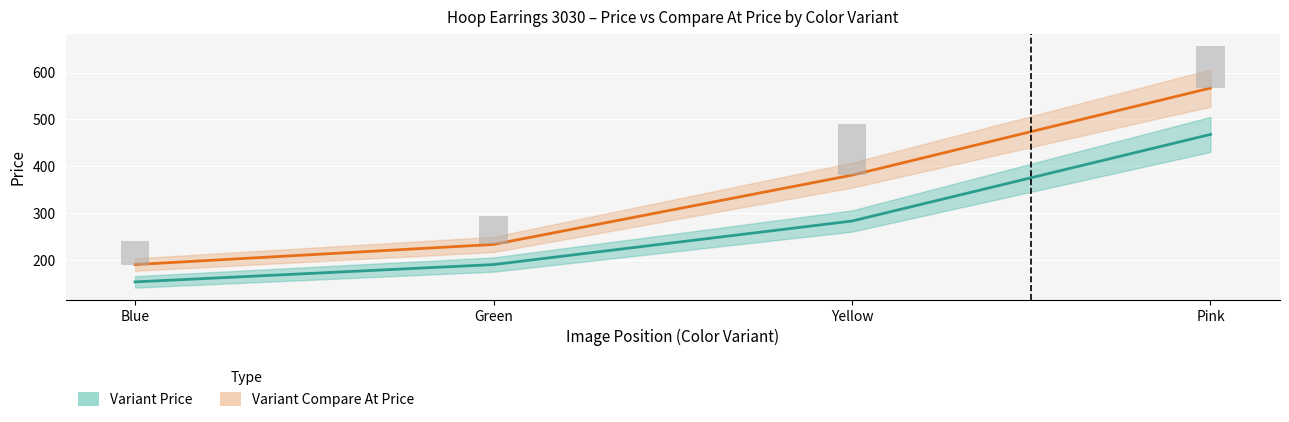

Reading right to left, list all the values displayed in this chart.

Variant Price: Pink=468	Yellow=283	Green=190	Blue=153
Variant Compare At Price: Pink=567	Yellow=381	Green=233	Blue=190